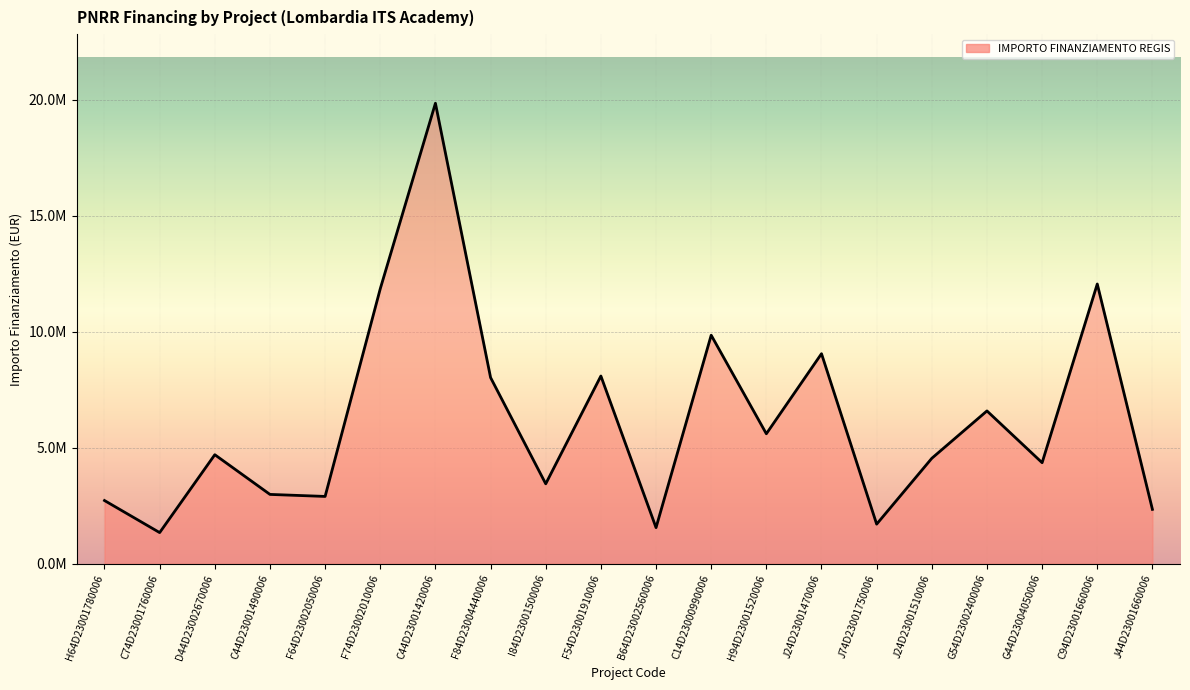

Reading left to right, list all the values displayed in this chart.

H64D23001780006=2724328.2	C74D23001760006=1342029.5	D44D23002670006=4699087.2	C44D23001490006=2987912.3	F64D23002050006=2900748.5	F74D23002010006=11853198.4	C44D23001420006=19848849.0	F84D23004440006=8024989.2	I84D23001500006=3444813.6	F54D23001910006=8091432.4	B64D23002560006=1555917.5	C14D23000990006=9850439.7	H94D23001520006=5602058.8	J24D23001470006=9053322.0	J74D23001750006=1705955.6	J24D23001510006=4544442.4	G54D23002400006=6586690.9	G44D23004050006=4354589.3	C94D23001660006=12057618.4	J44D23001660006=2342520.9